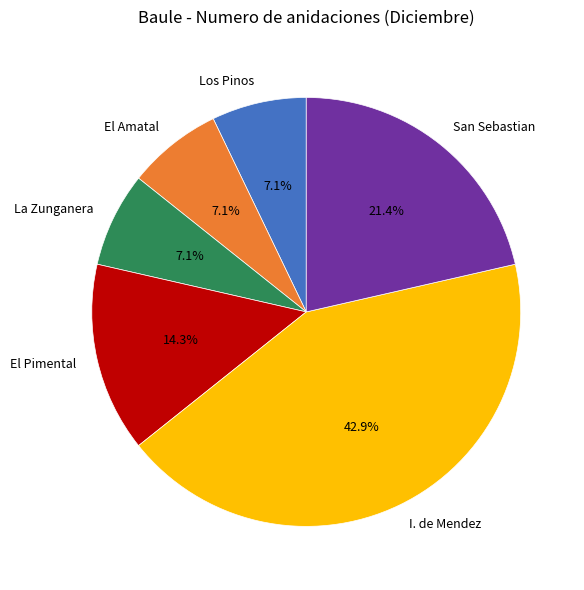

To the nearest percent, what is the combined percentage of I. de Mendez and San Sebastian?

64%